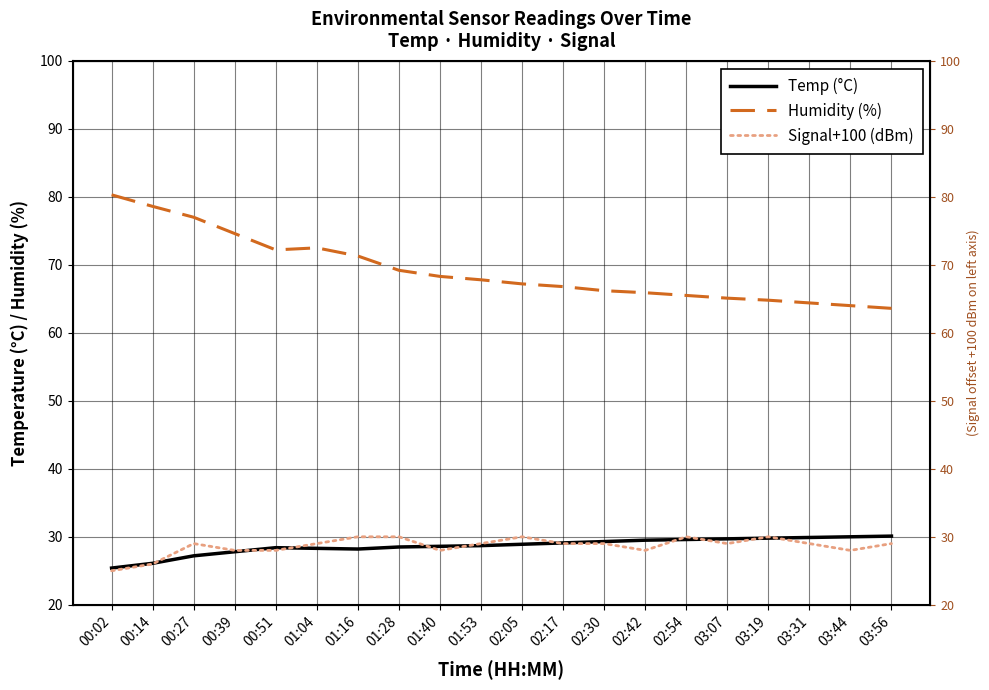

True or false: Humidity (%) and Signal+100 (dBm) cross at least once.

False